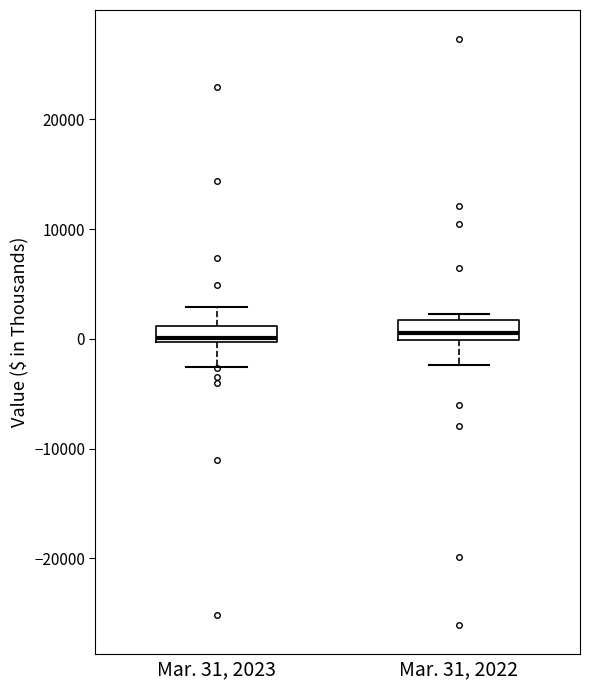

Reading left to right, transcribe this box plot: for each box, give where its median line is, the range the box spans, and where its two whiskers end, as read against the y-axis. The values are not printed on the chart, so give them approximately, as read against the axis.

Mar. 31, 2023: median 0 (just above the box's lower edge), box 0 to 1000, whiskers -3000 to 3000
Mar. 31, 2022: median 1000, box 0 to 2000, whiskers -2000 to 2000 (just above the box's upper edge)